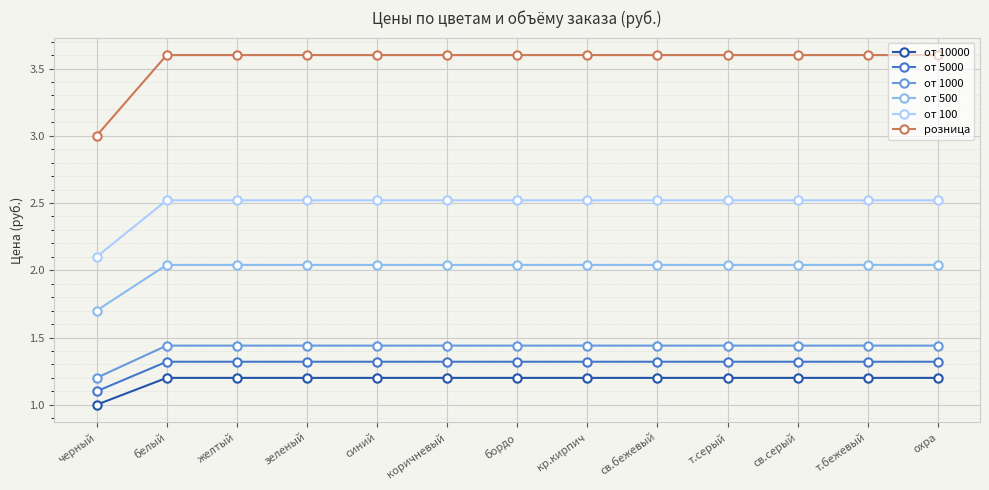

What is the value of the от 10000 point at the 2nd from the left?

1.2